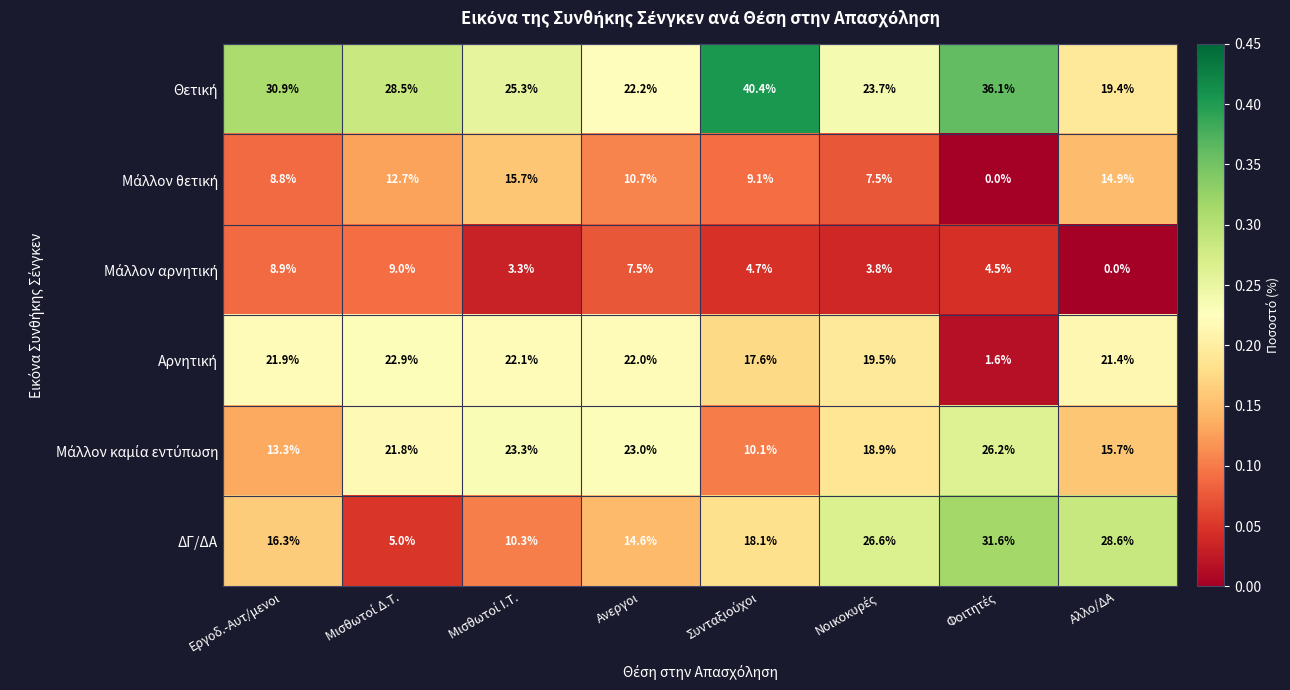

What is the maximum value shown in the chart?

40.4